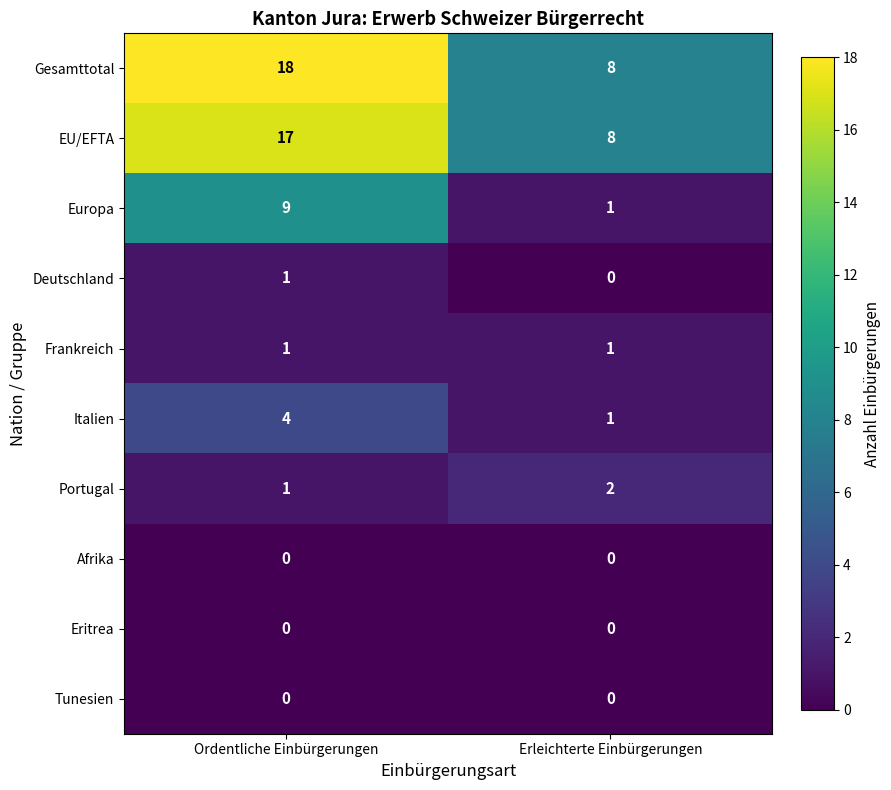

At how many categories does at least one series exceed 15?

1